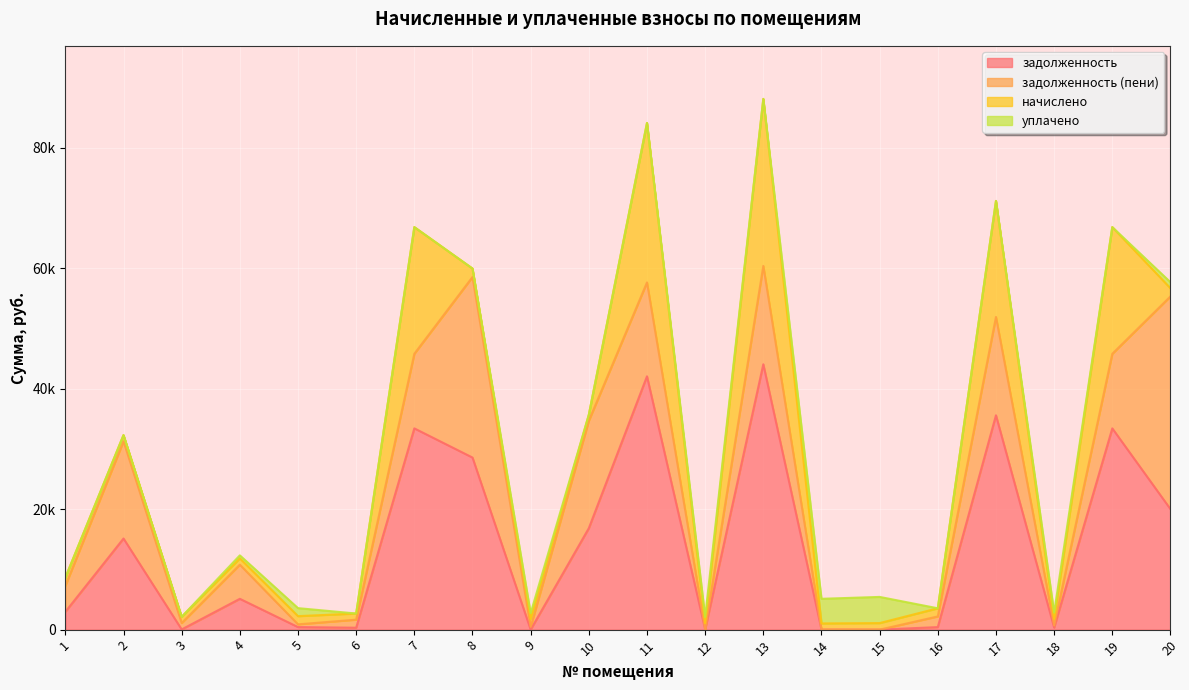

Does the chart display data point markers on the line(s)?

No